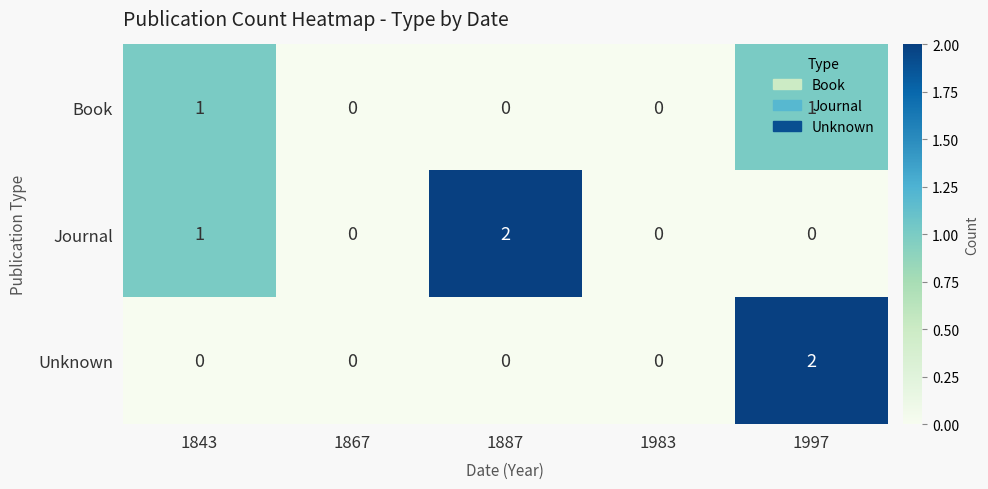

Between 1983 and 1997, which series saw the biggest shift?

Unknown